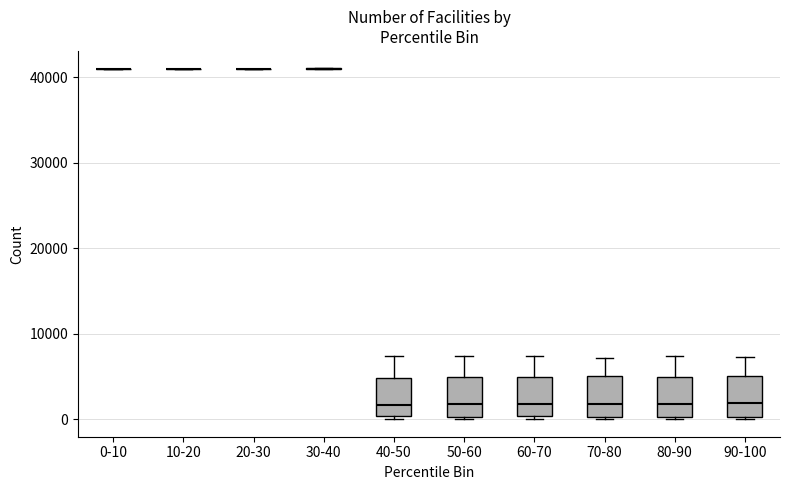

Reading left to right, read every box against the y-axis: the position of its median line, the range the box covers, and the ends of its whiskers. The values are not printed on the chart, so give them approximately, as read against the axis.

0-10: box collapsed to a line at 41000, whiskers 41000 to 41000
10-20: box collapsed to a line at 41000, whiskers 41000 to 41000
20-30: box collapsed to a line at 41000, whiskers 41000 to 41000
30-40: box collapsed to a line at 41000, whiskers 41000 to 41000
40-50: median 2000, box 0 to 5000, whiskers 0 (just below the box's lower edge) to 7000
50-60: median 2000, box 0 to 5000, whiskers 0 (just below the box's lower edge) to 7000
60-70: median 2000, box 0 to 5000, whiskers 0 (just below the box's lower edge) to 7000
70-80: median 2000, box 0 to 5000, whiskers 0 (just below the box's lower edge) to 7000
80-90: median 2000, box 0 to 5000, whiskers 0 to 7000
90-100: median 2000, box 0 to 5000, whiskers 0 to 7000